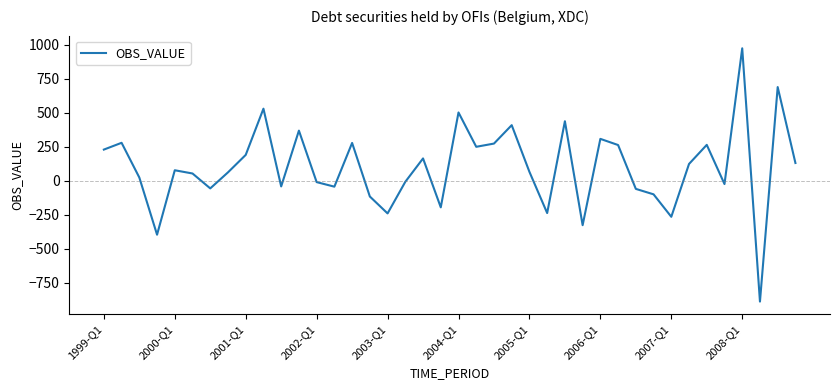

What is the maximum value shown in the chart?

974.0